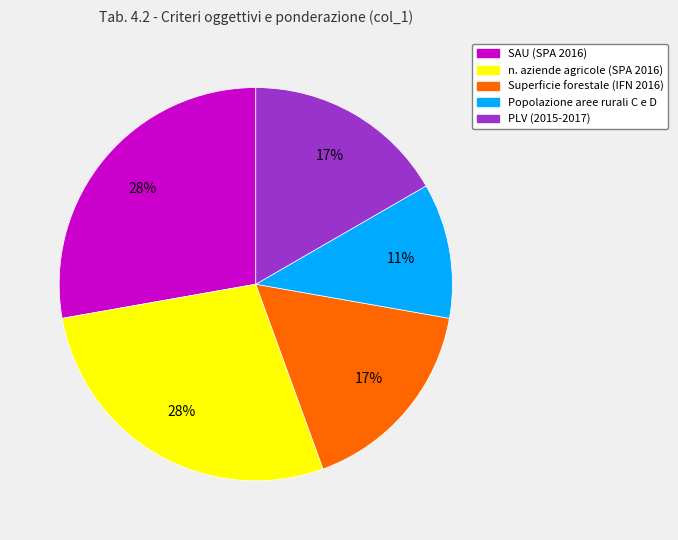

To the nearest percent, what percentage of the pie is PLV (2015-2017)?

17%